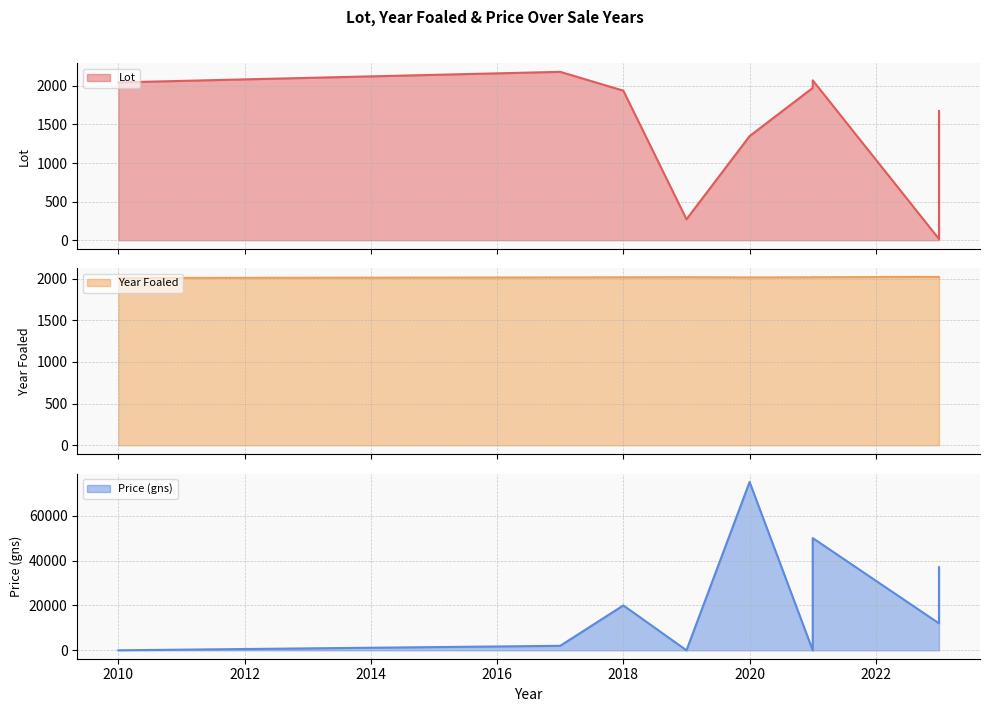

How many positive values does the Price (gns) series have?

6